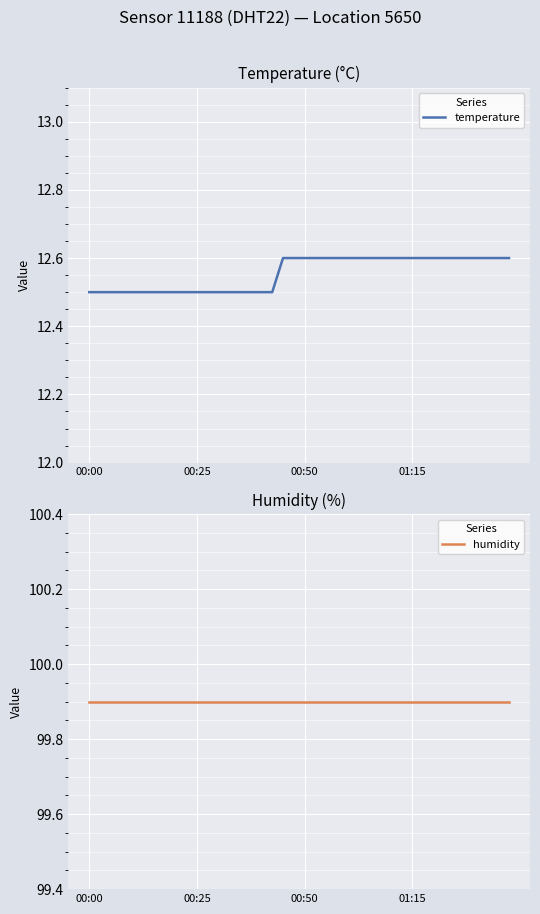

True or false: humidity has more than 1 points higher than both neighbors.

False